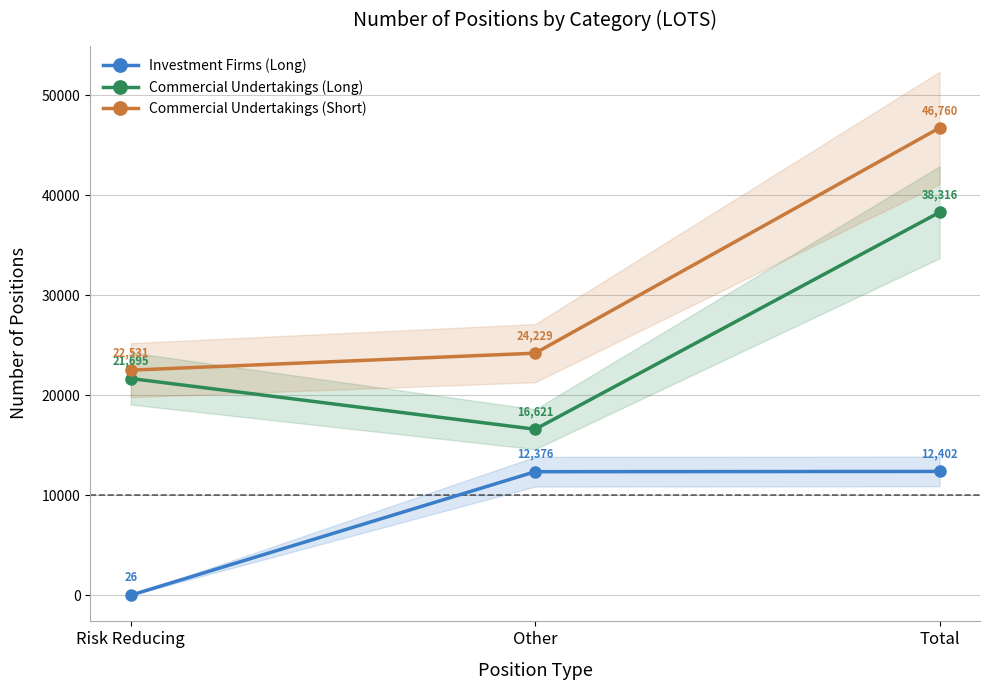

What is the sum of all Commercial Undertakings (Long) values?

76632